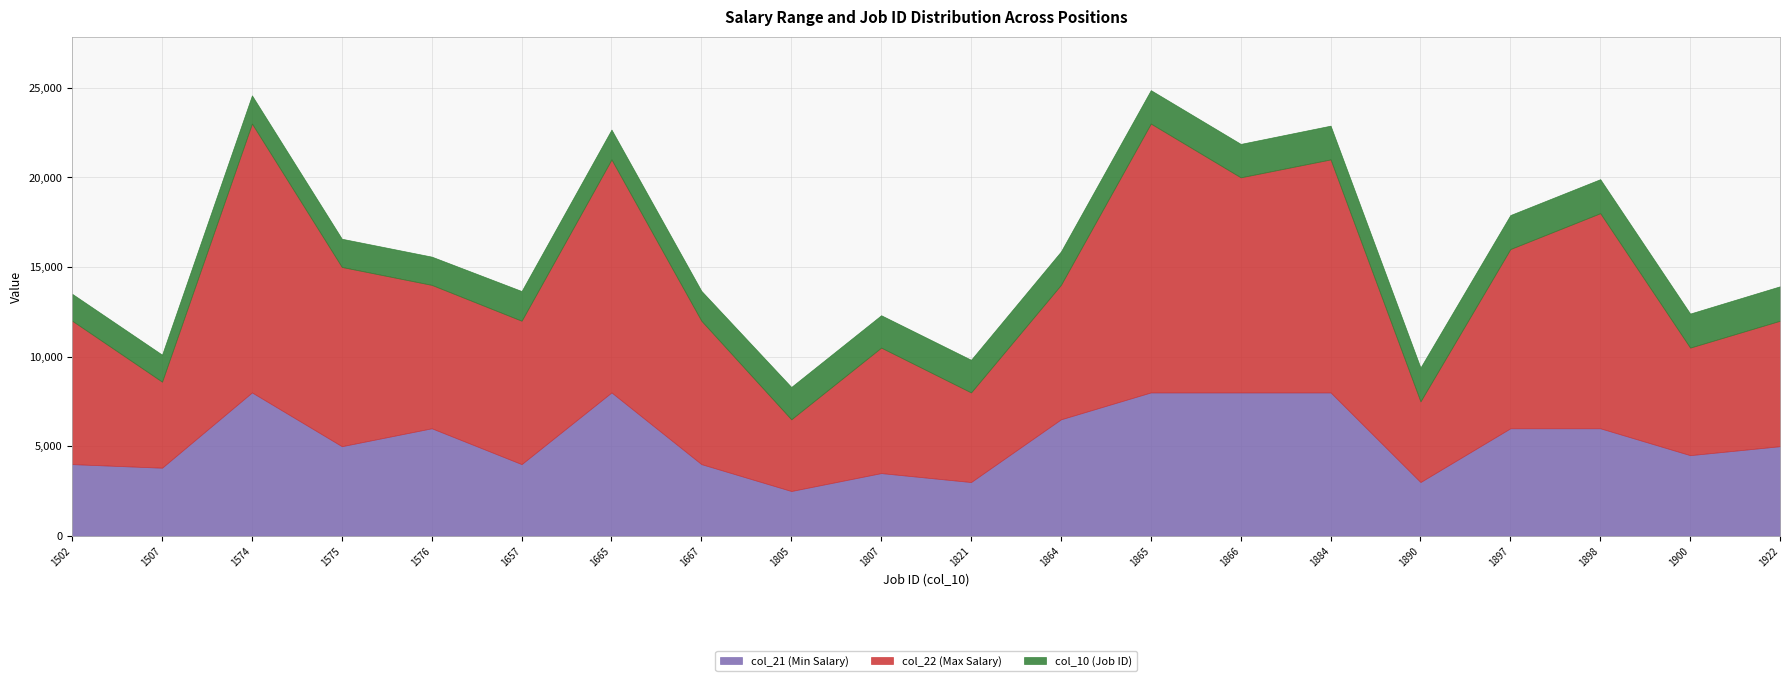

How many data points in col_21 (Min Salary) are less than 5000?

9